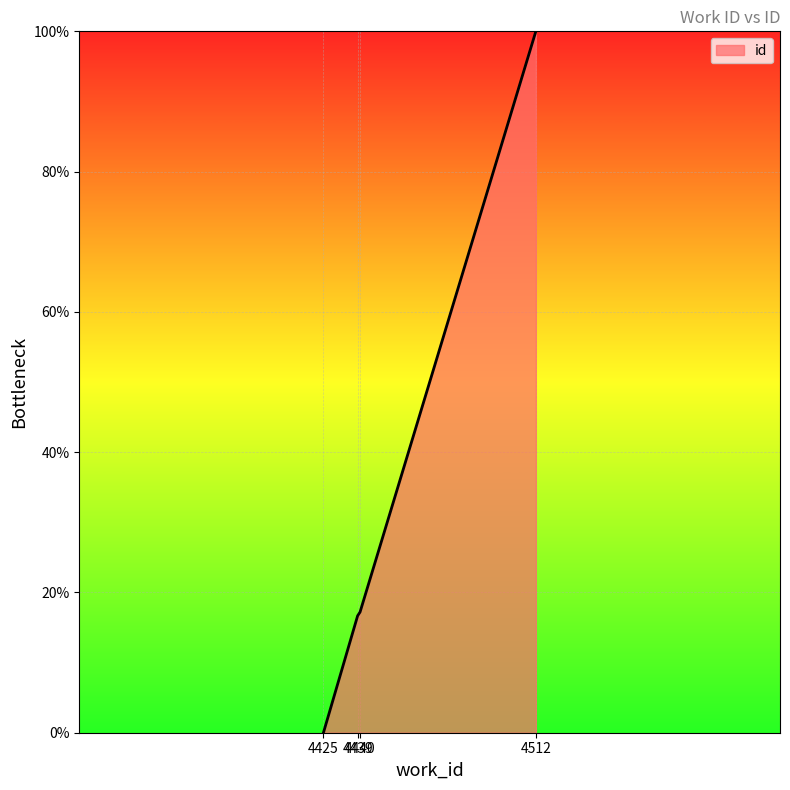

What is the difference between the maximum and second lowest values?

83.3